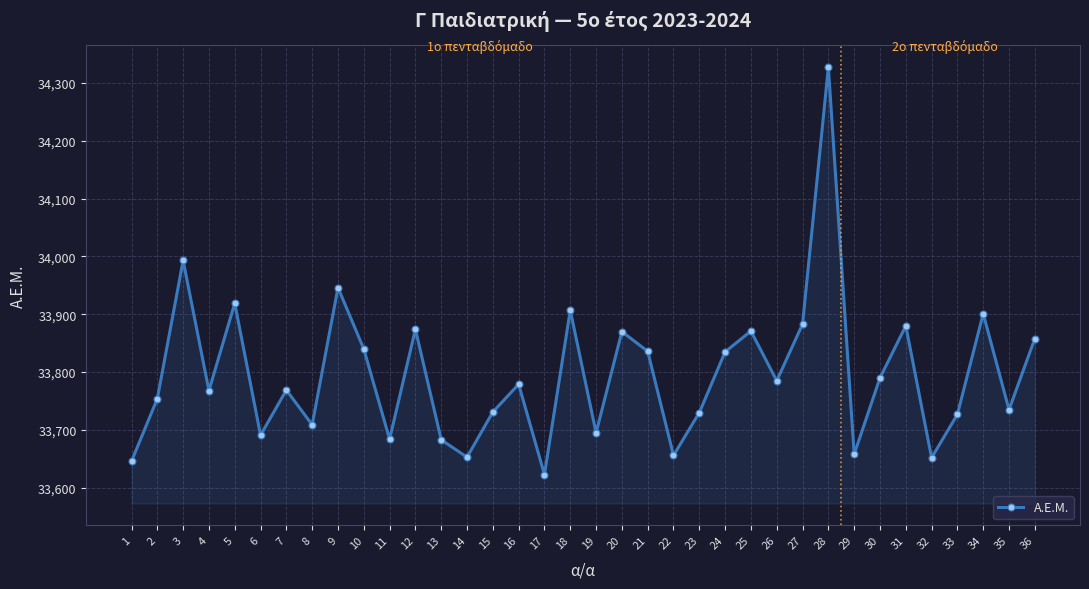

What value does the data have at 12, to the nearest 50?

33850